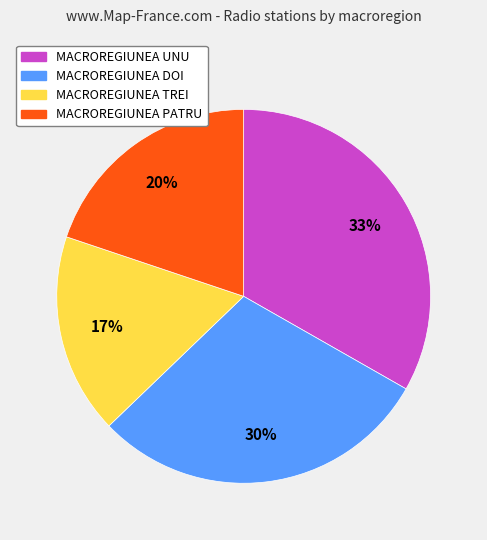

Is it true that MACROREGIUNEA DOI is 30% of the pie?

True